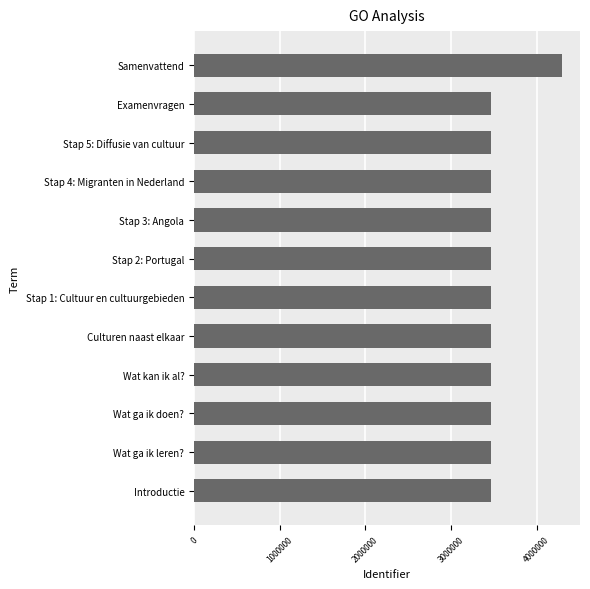

What is the greatest value displayed?

4292157